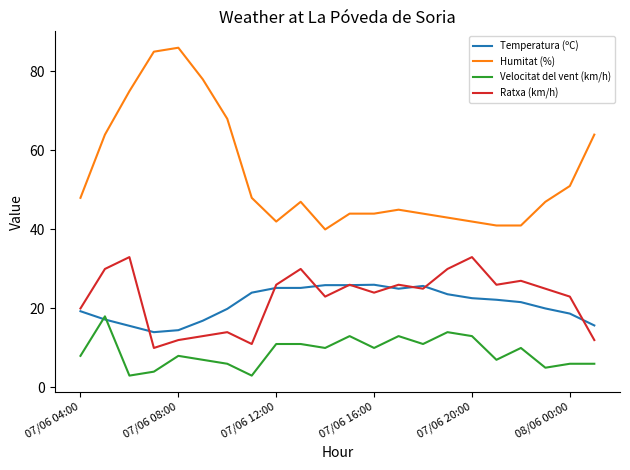

What are all the series names shown in the legend?

Temperatura (ºC), Humitat (%), Velocitat del vent (km/h), Ratxa (km/h)